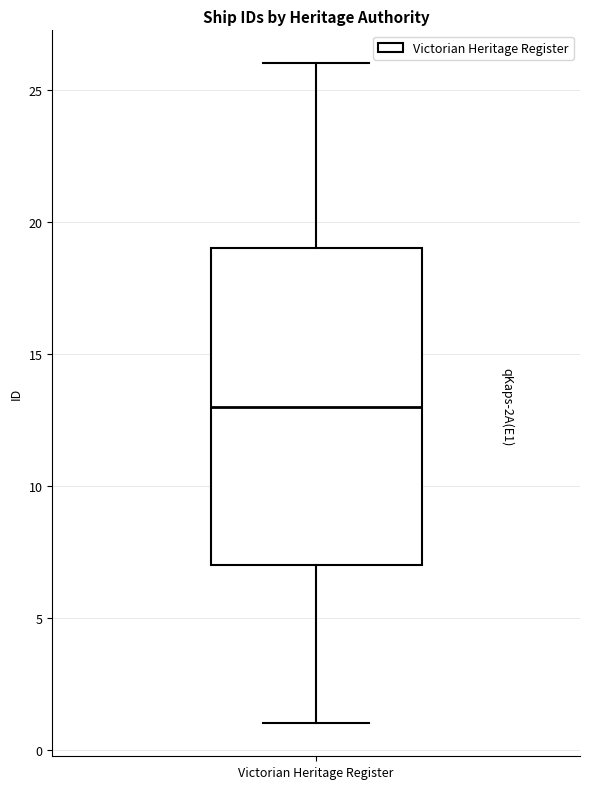

Read this box plot against the y-axis: the position of the median line, the range covered by the box, and the ends of both whiskers. The values are not printed on the chart, so give them approximately, as read against the axis.

median 13, box 7 to 19, whiskers 1 to 26